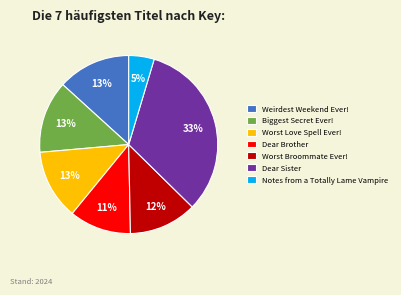

To the nearest percent, what is the average slice percentage?

14%